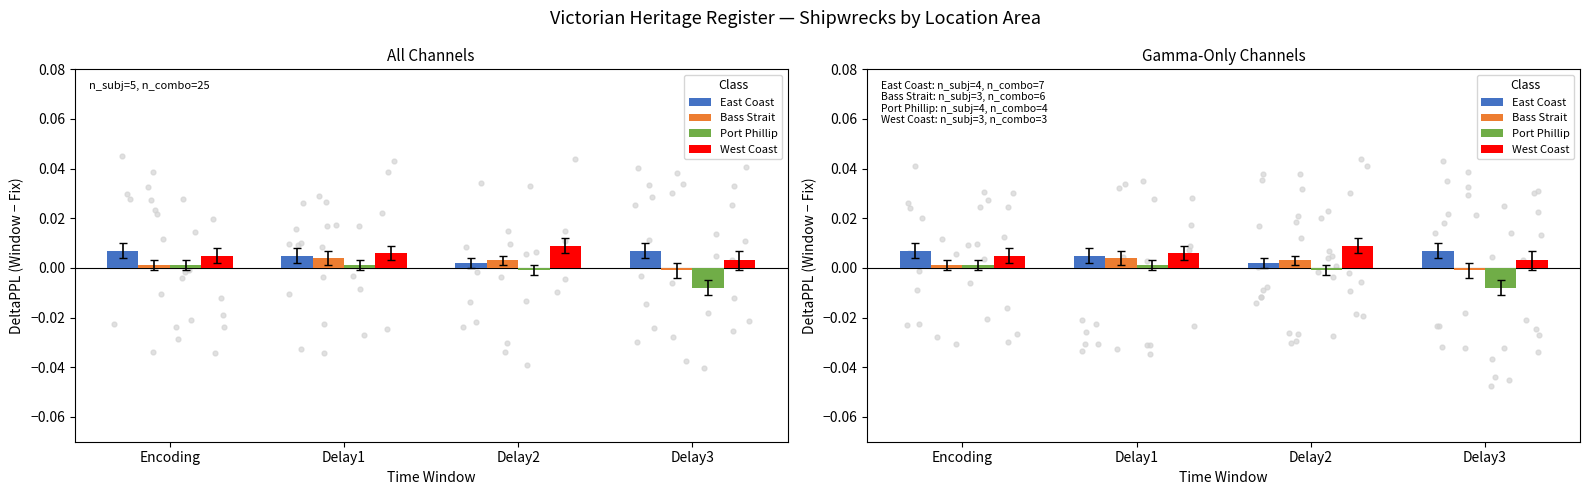

At which category is the sum across all series the highest?

Delay1